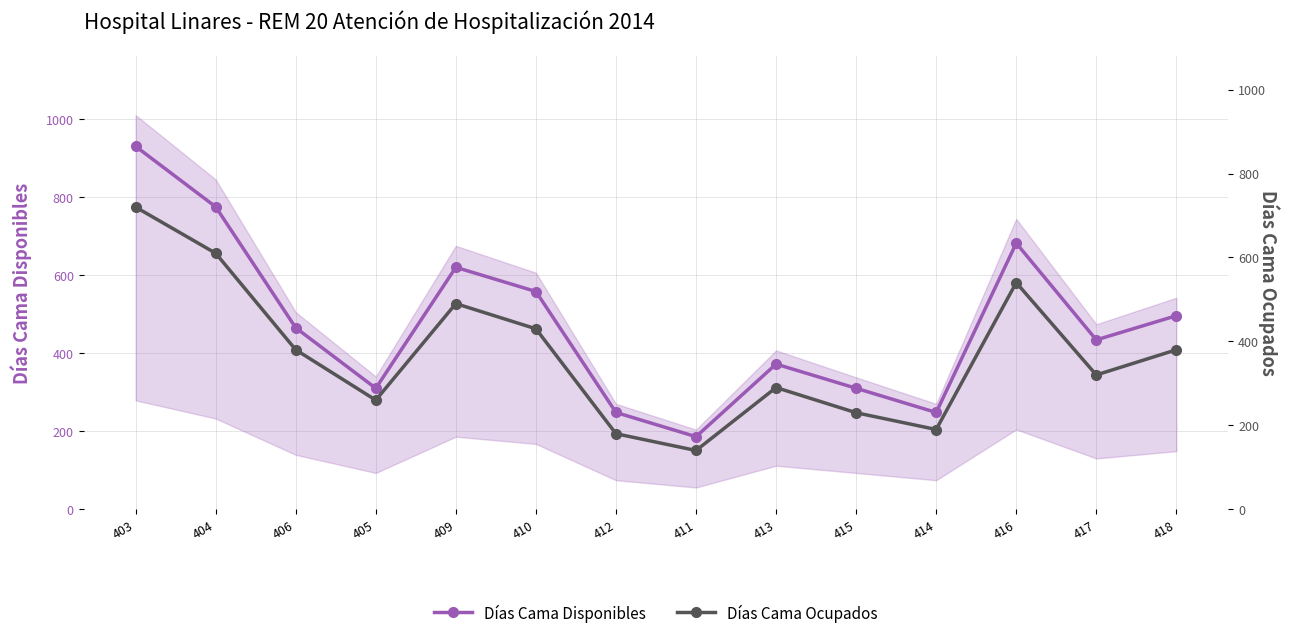

What is the smallest value displayed?

140